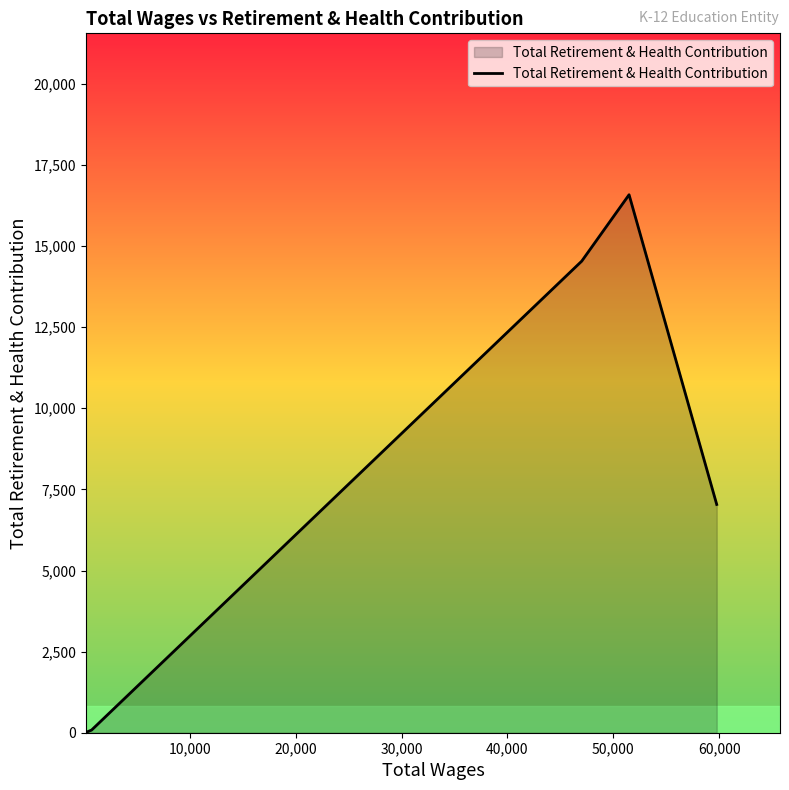

How many lines are shown in the chart?

1